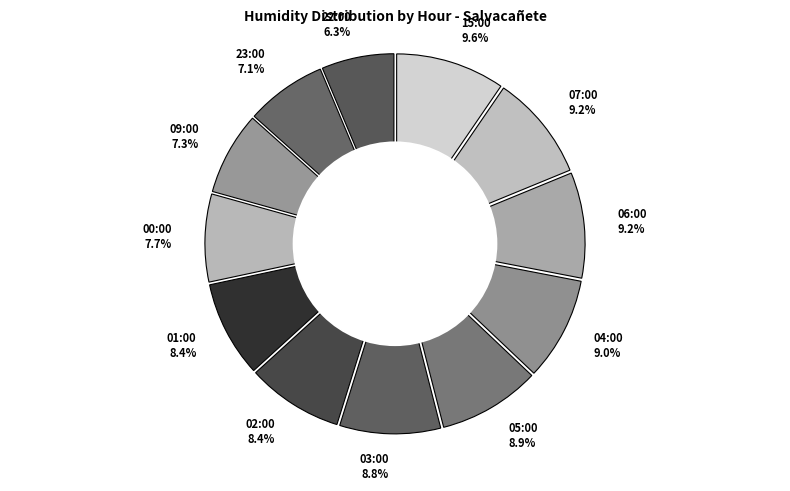

To the nearest percent, what portion does 05:00 represent?

9%